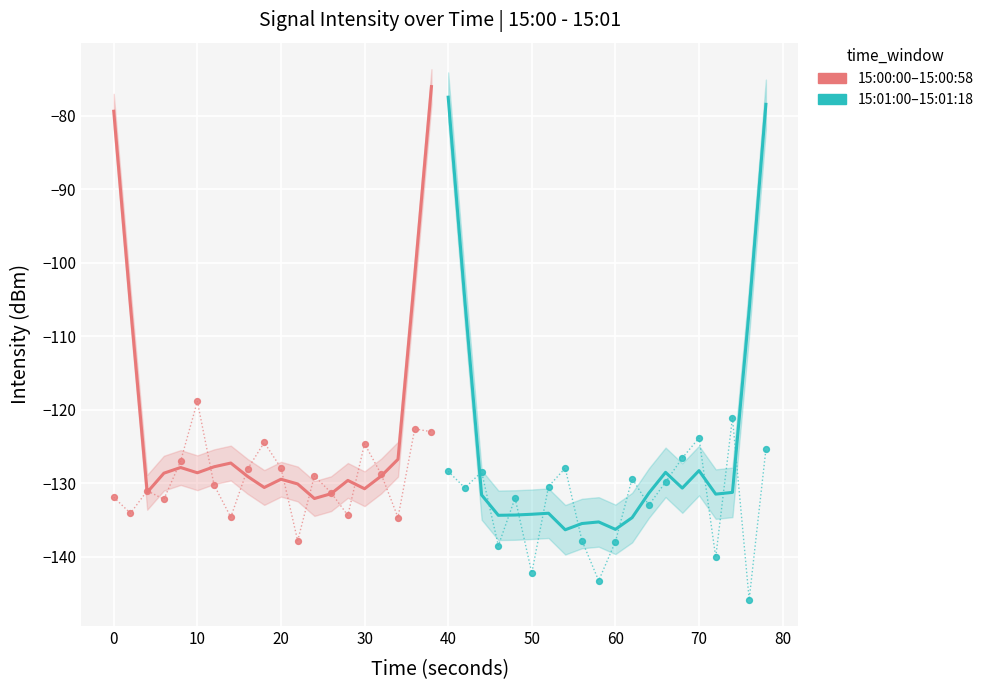

Which series contains the highest Y value?

15:00:00–15:00:58